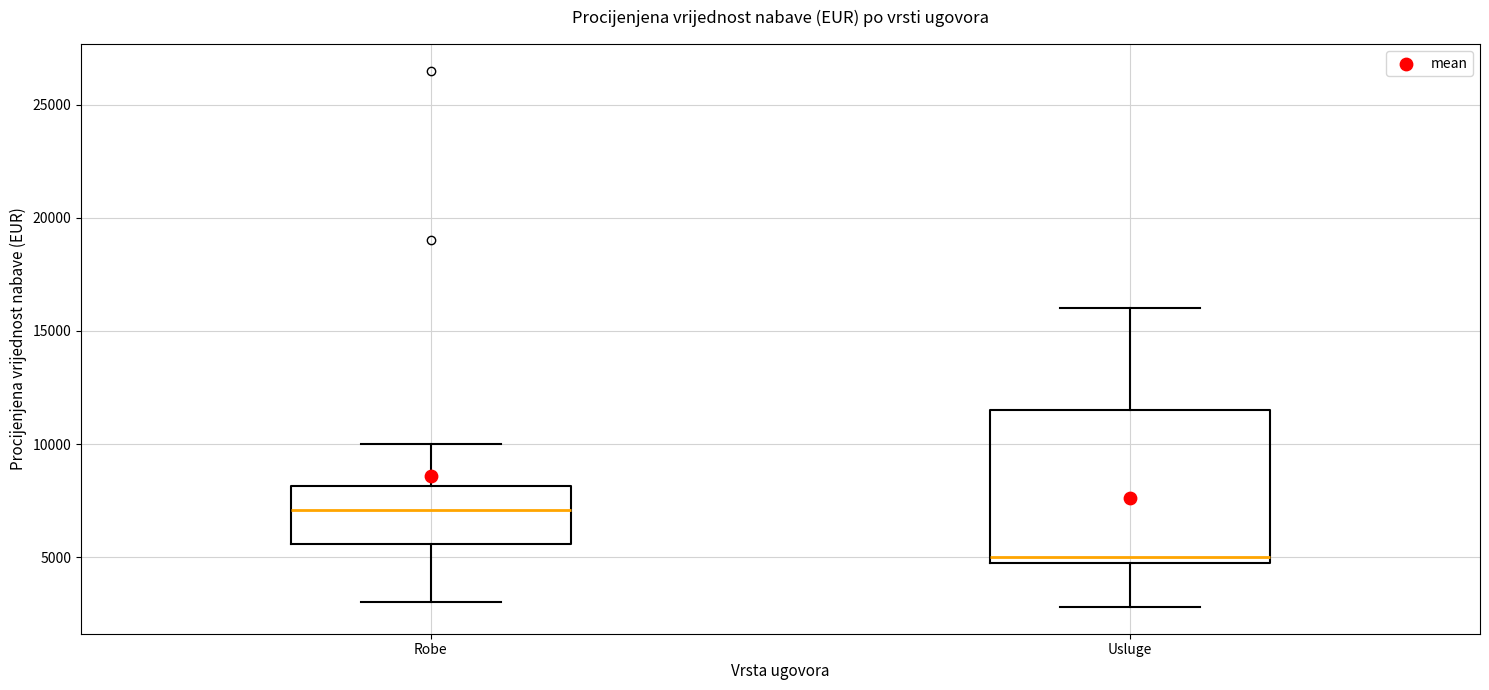

Which box is the tallest, from its lower edge to its upper edge?

Usluge